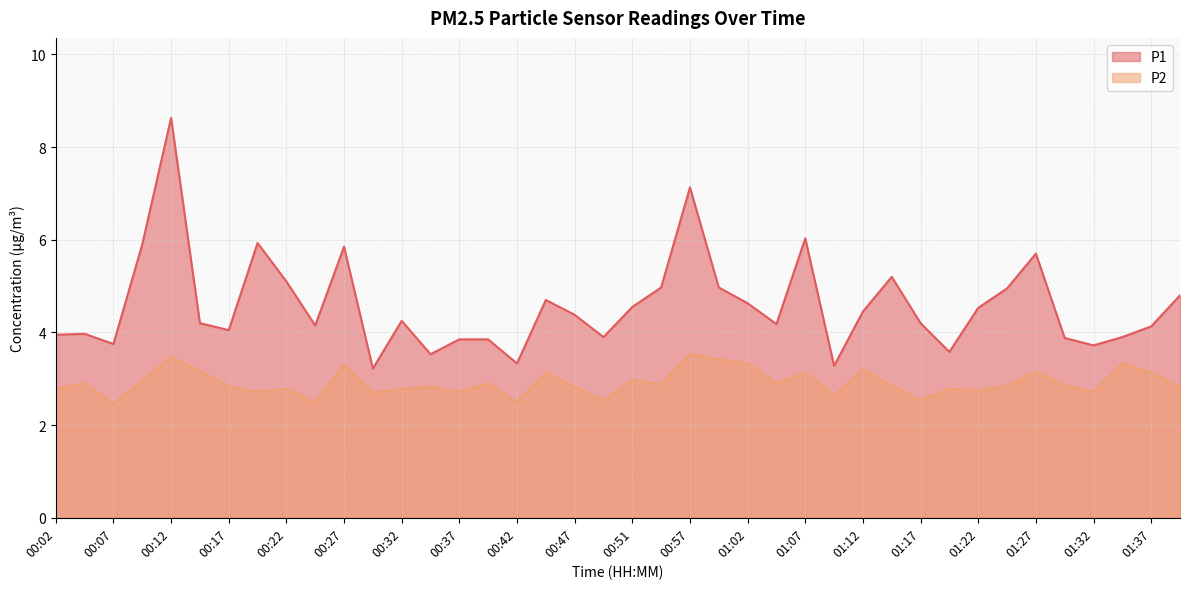

Which series changed the most between 00:22 and 00:27?

P1